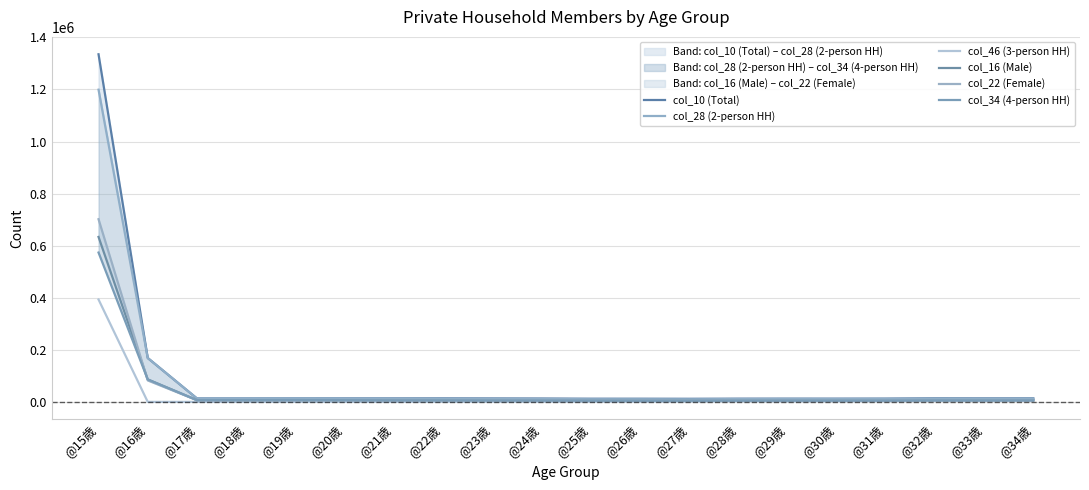

Which has a higher value, @25歳 or @19歳?

@19歳